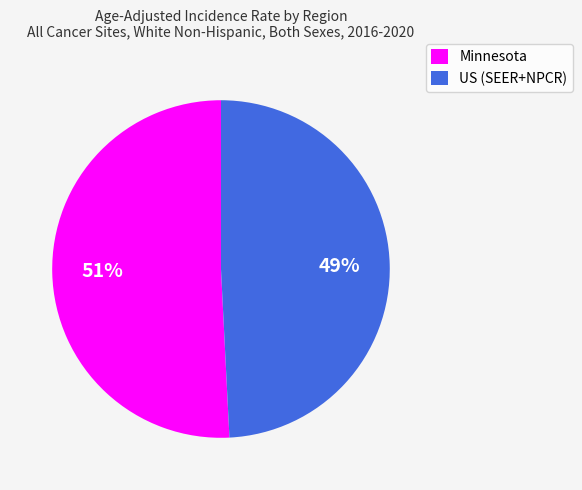

What is the smallest slice in the pie chart?

US (SEER+NPCR)